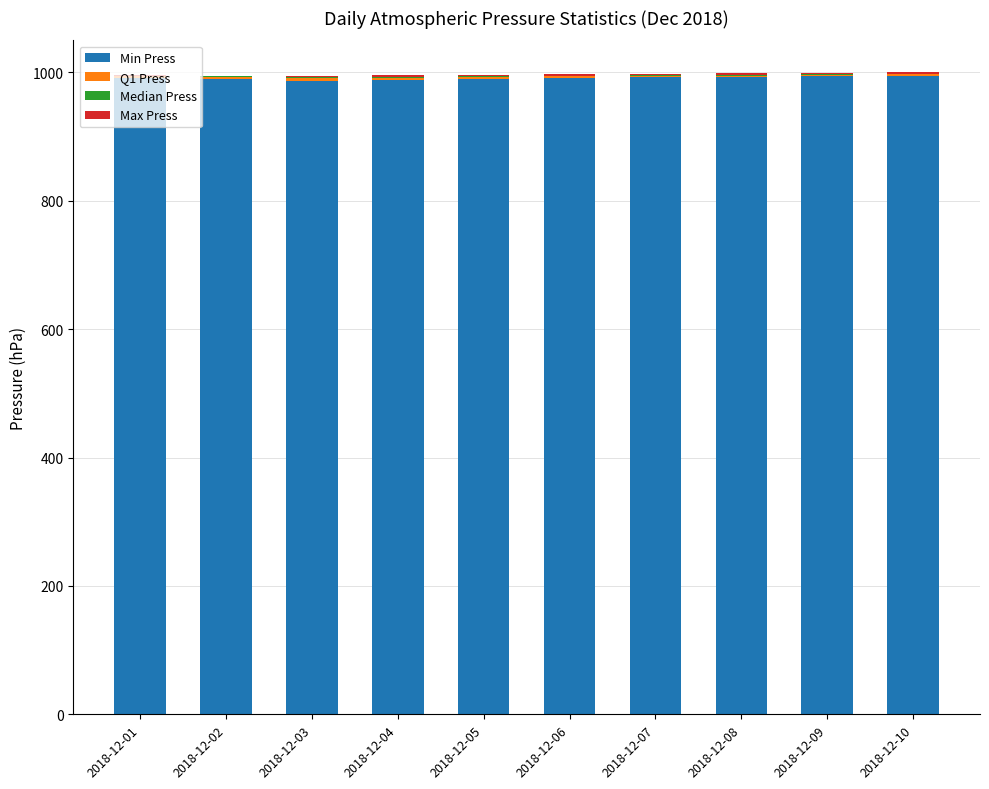

What is the total value across all series at 2018-12-10?

999.8